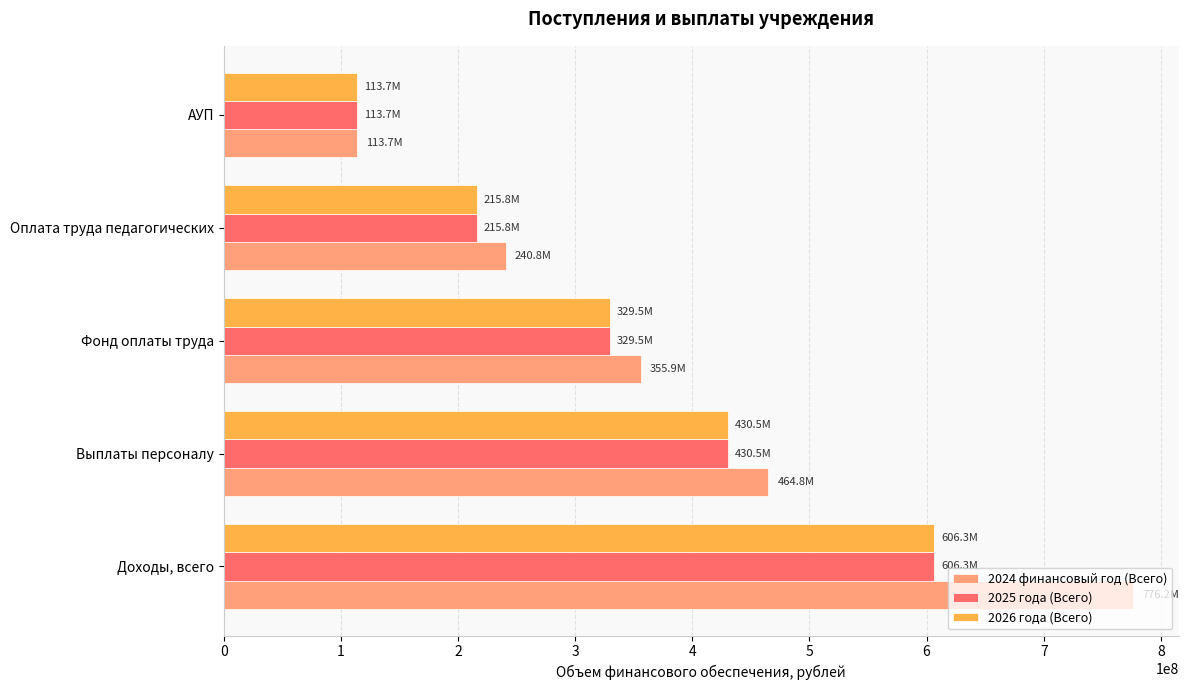

What is the difference between the second highest and second lowest values in the 2026 года (Всего) series?

214665898.9